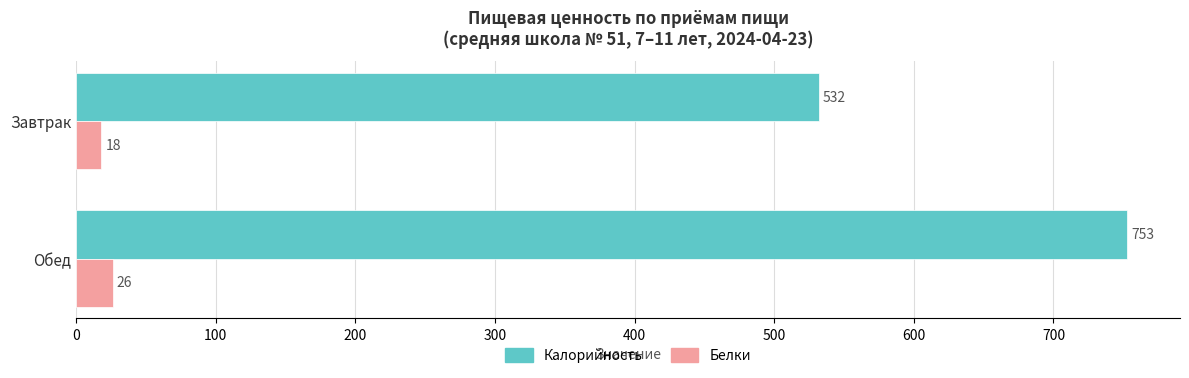

Is the value of Белки at Завтрак greater than the value of Калорийность at Обед?

No